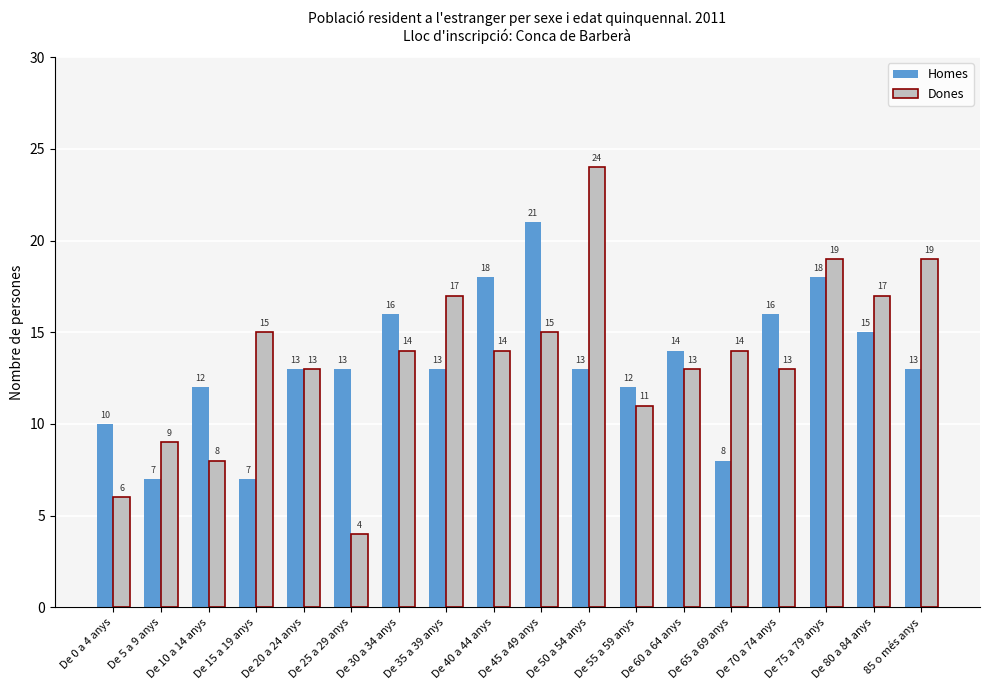

List the series in order of their overall mean, lowest first.

Homes, Dones